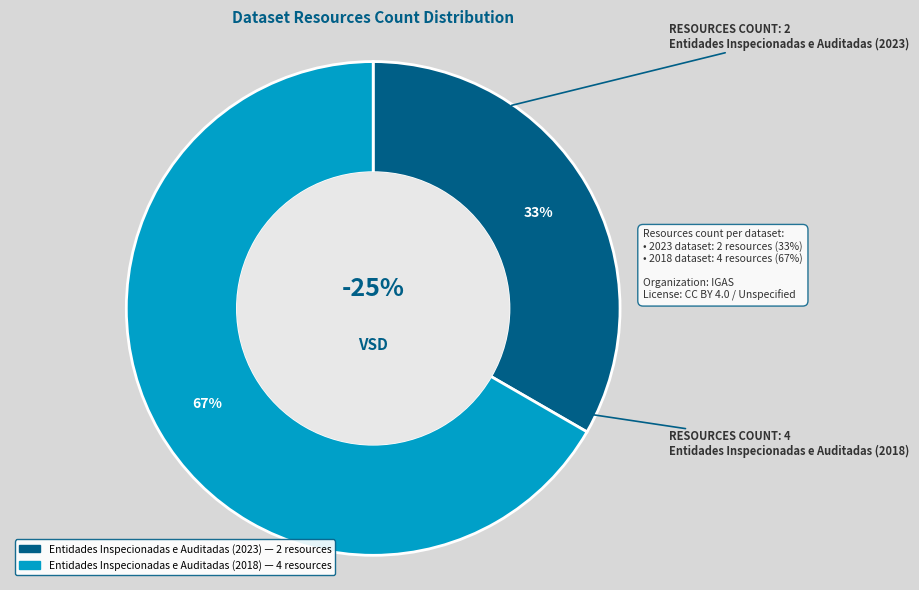

Does Entidades Inspecionadas e Auditadas (2018) account for over 50% of the chart?

Yes